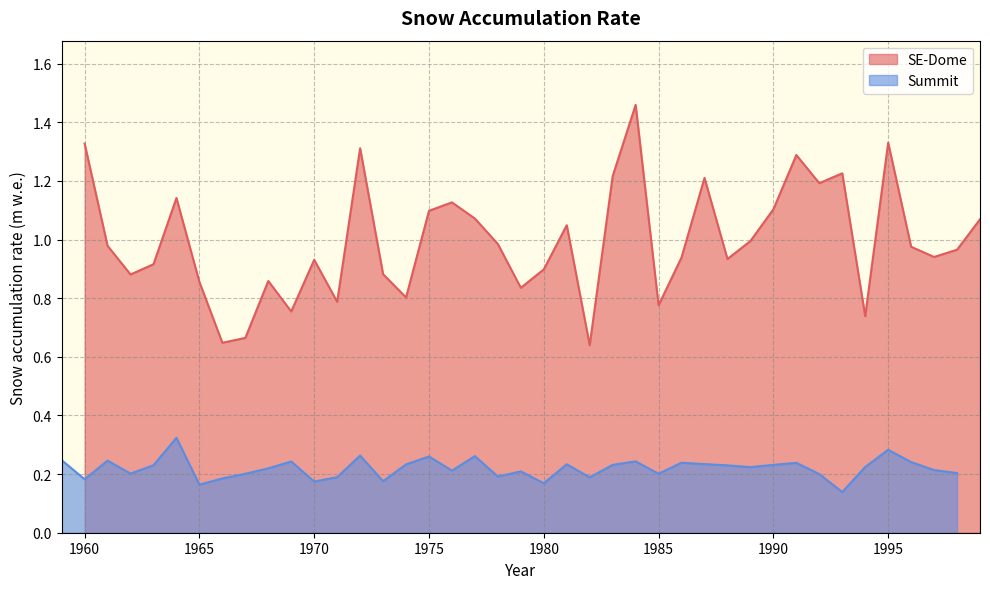

True or false: Summit has a value of 0.1 at 1995.

False